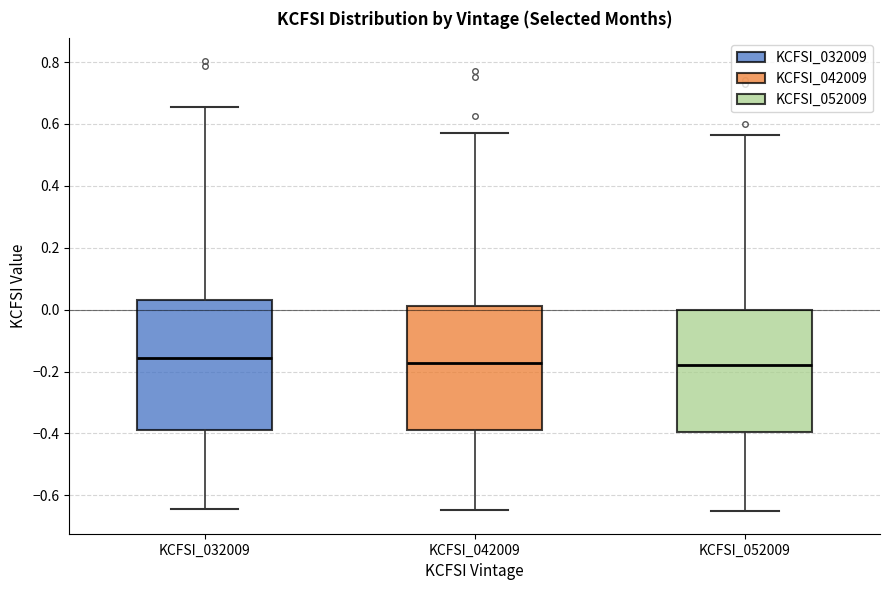

Where does the upper whisker of the box for KCFSI_042009 end on the y-axis? The values are not printed on the chart, so give them approximately, as read against the axis.

0.58